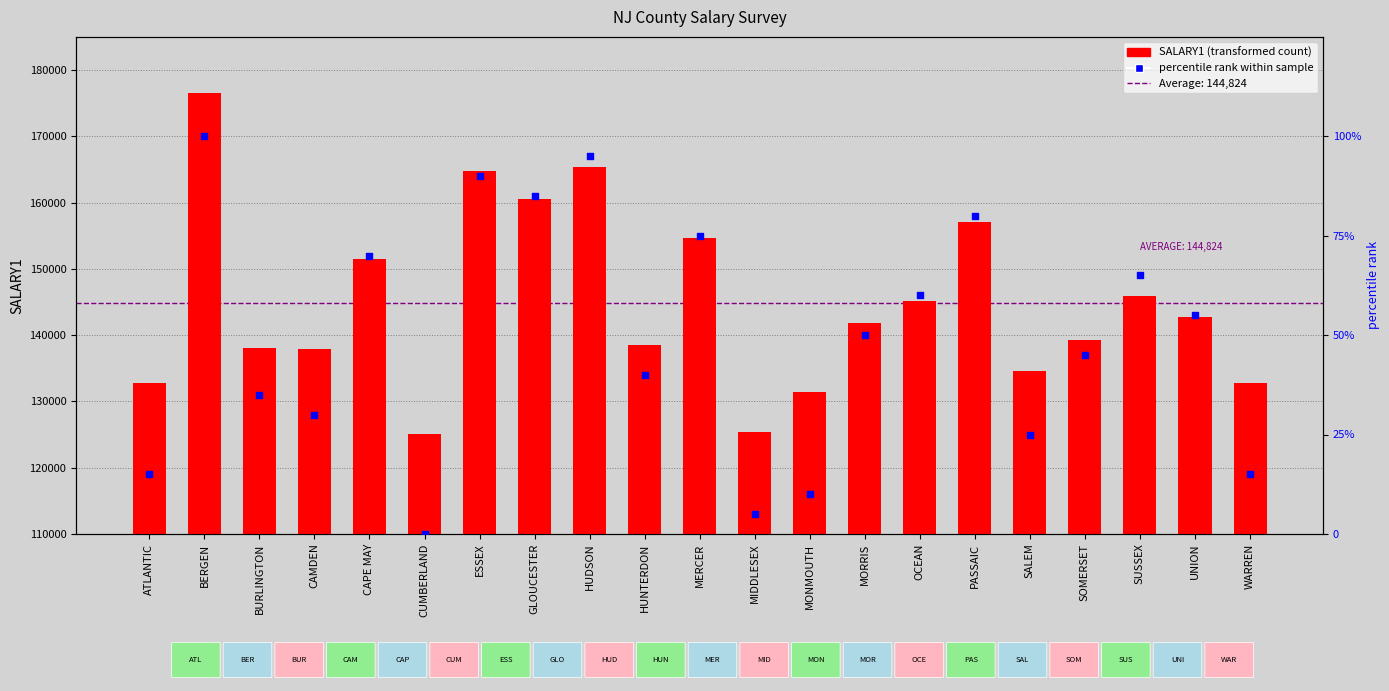

Which series has the largest total across all categories?

SALARY1